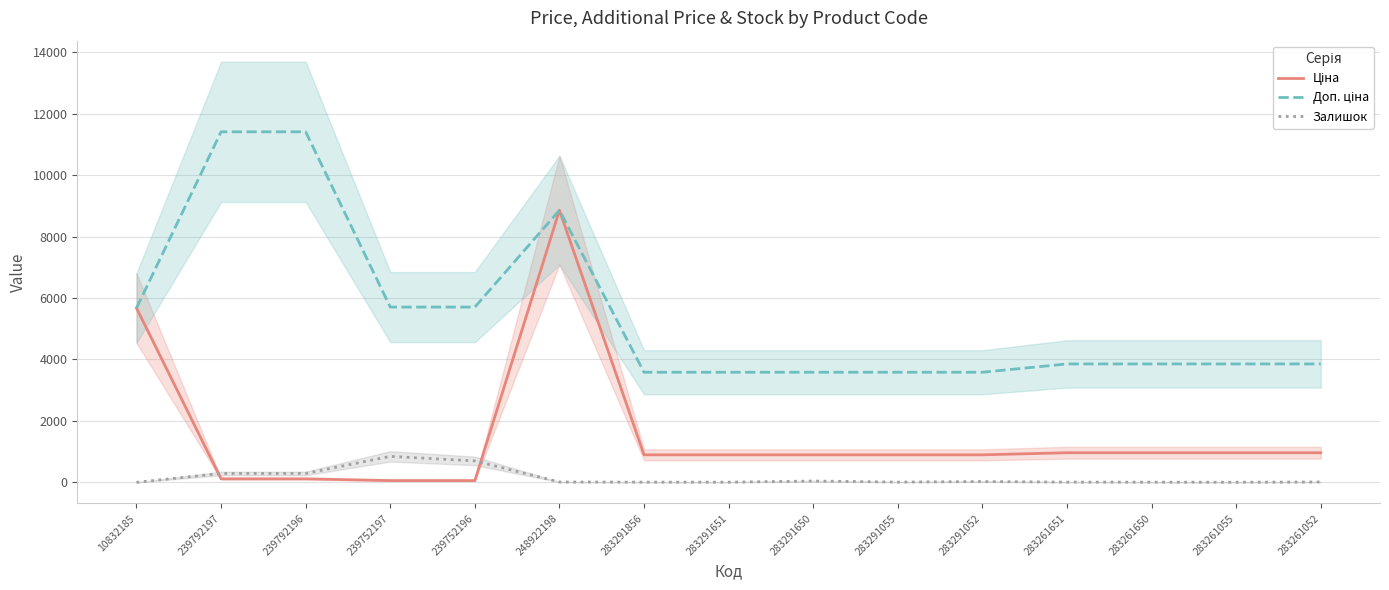

At which category is the sum across all series the highest?

248922198